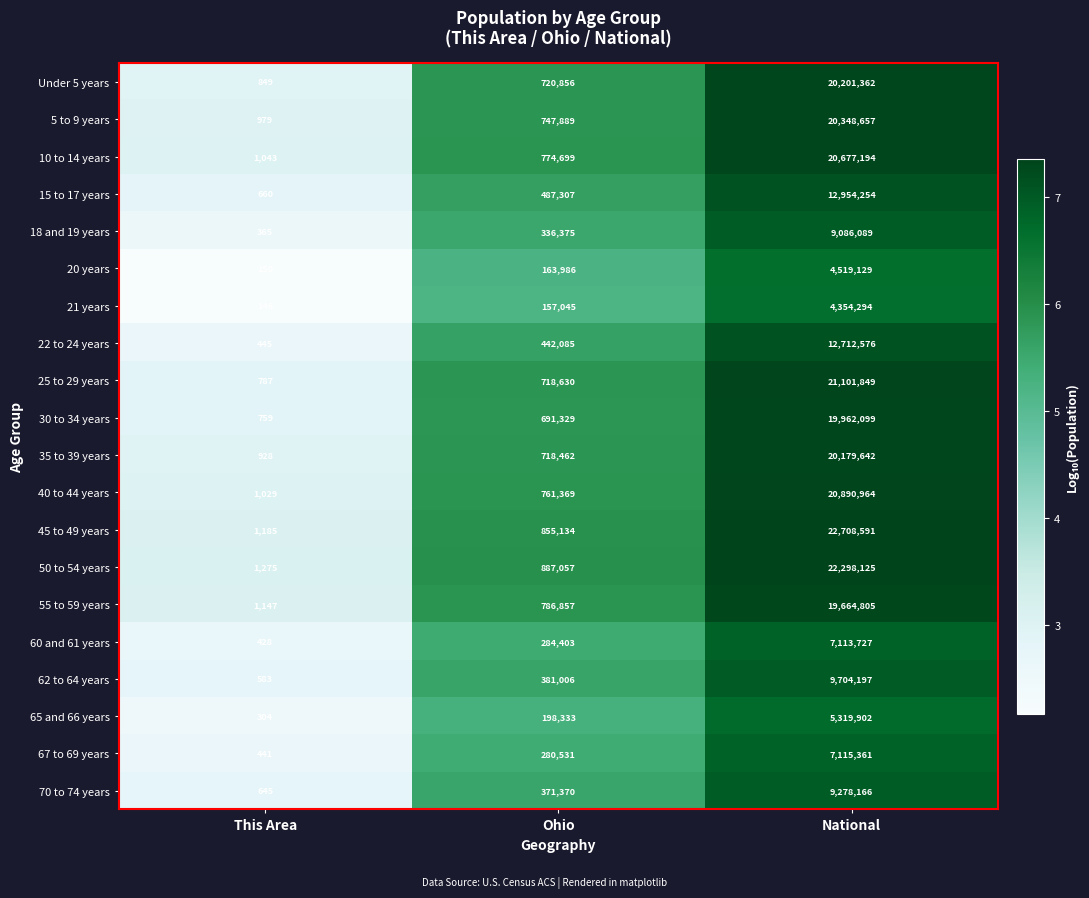

Where is 21 years nearest to the value 2177220?

Ohio